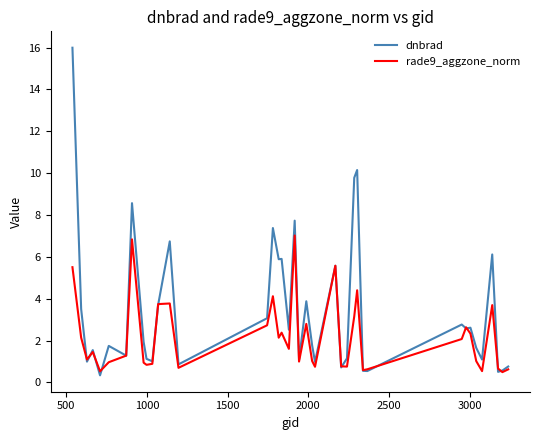

Does the chart have visible grid lines?

No